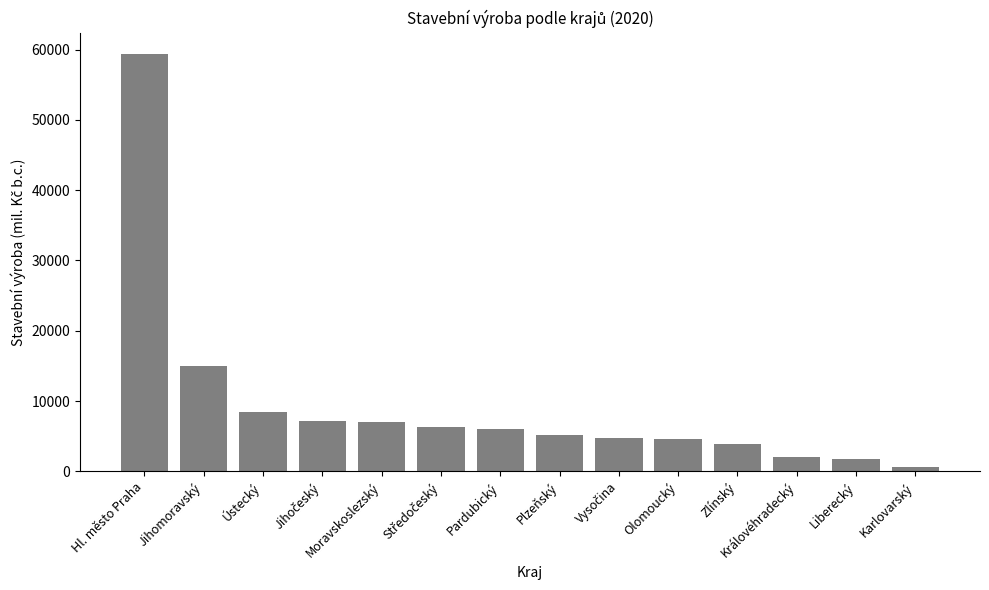

How many bars are there in total?

14